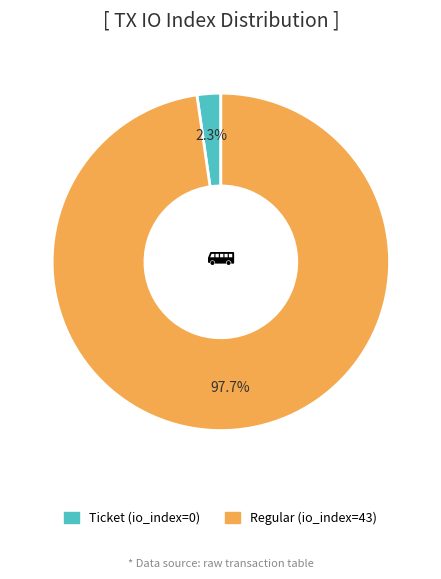

To the nearest percent, what portion does Regular (io_index=43) represent?

98%